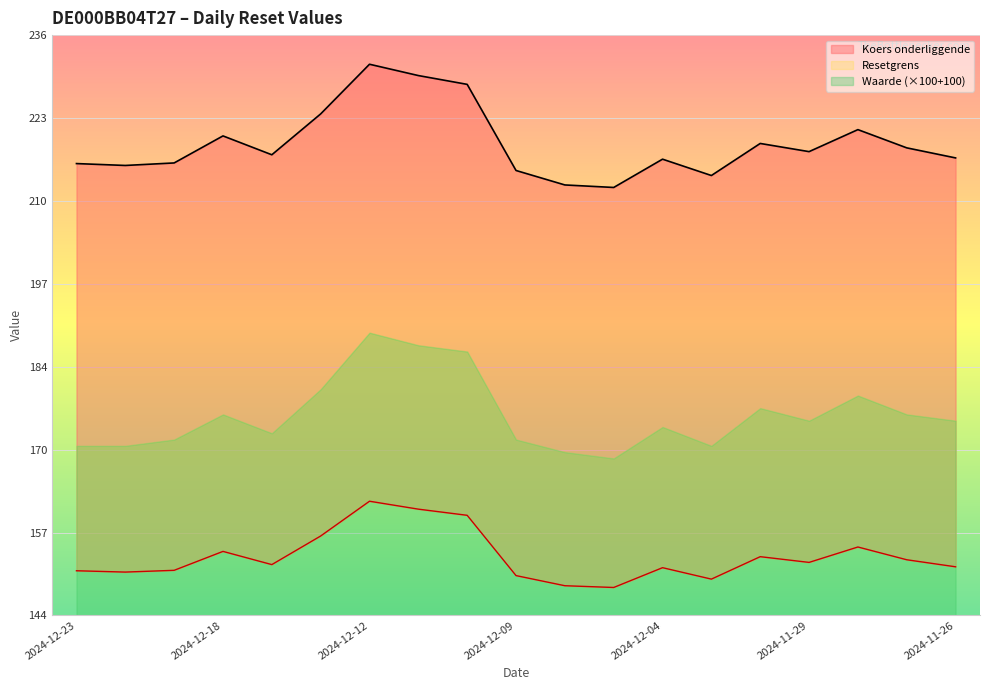

The value of Resetgrens at 2024-11-28 is 104.3. True or false?

False